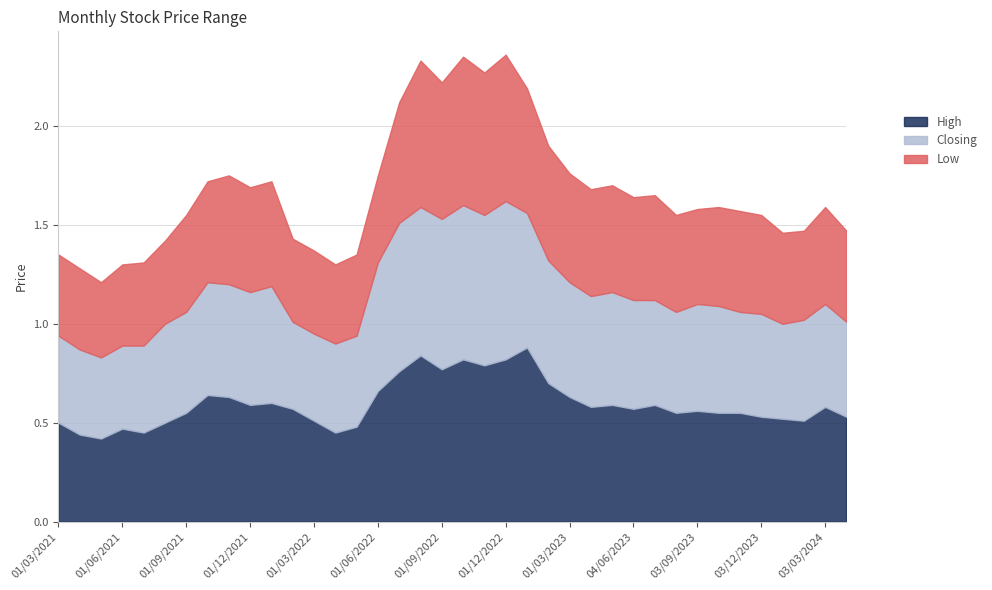

What is the total value across all series at 01/07/2021?

1.3